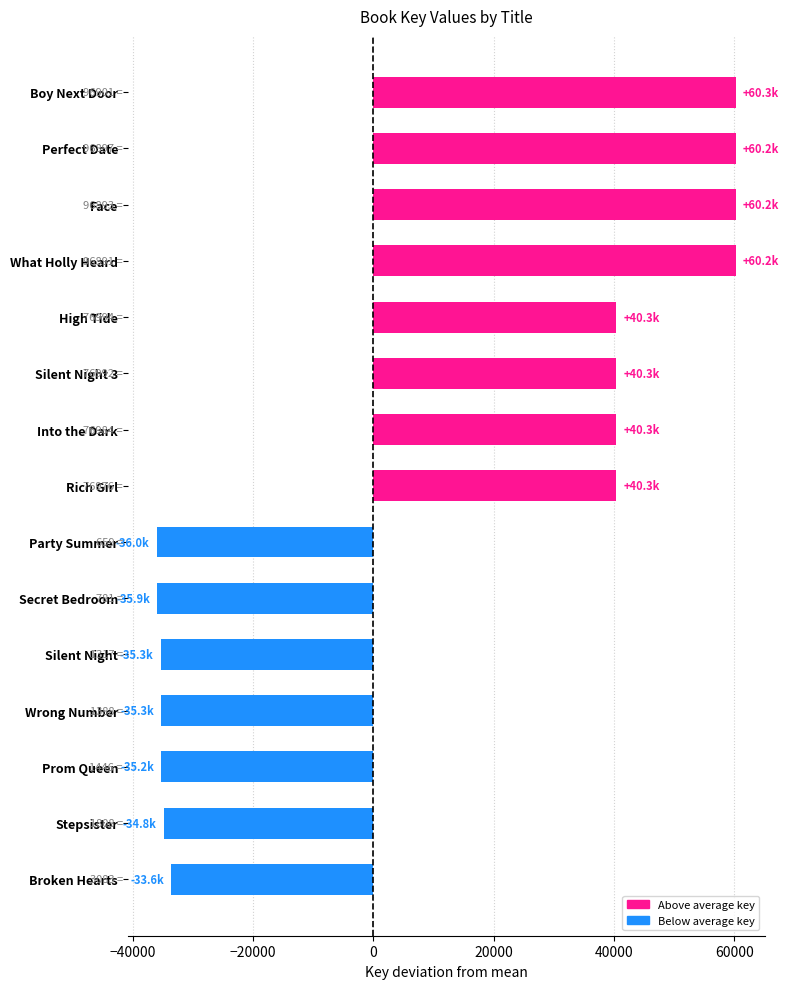

What is the approximate value at What Holly Heard?

60243.3